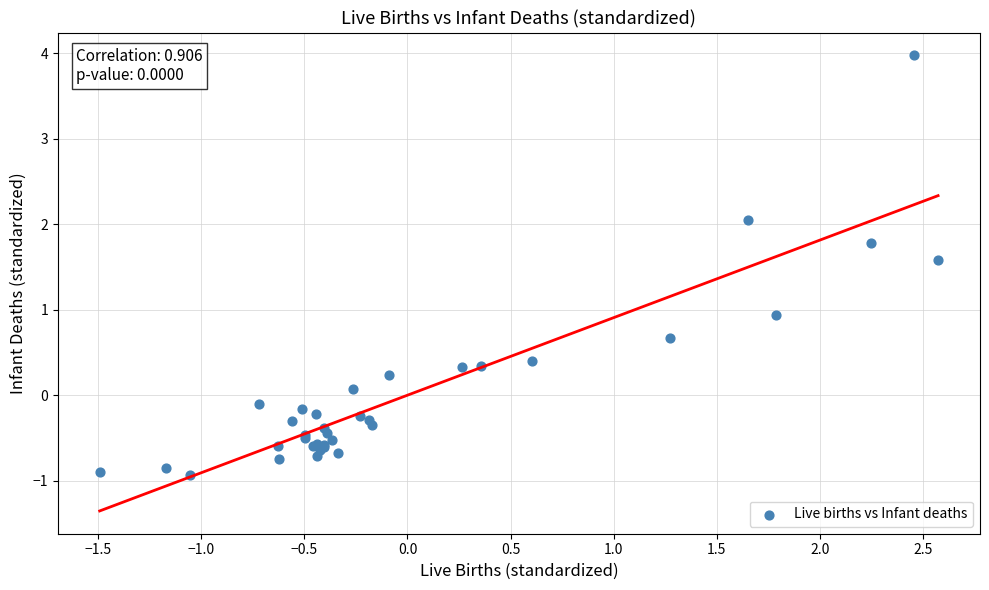

What Y value in the scatter plot is closest to 1?

0.9